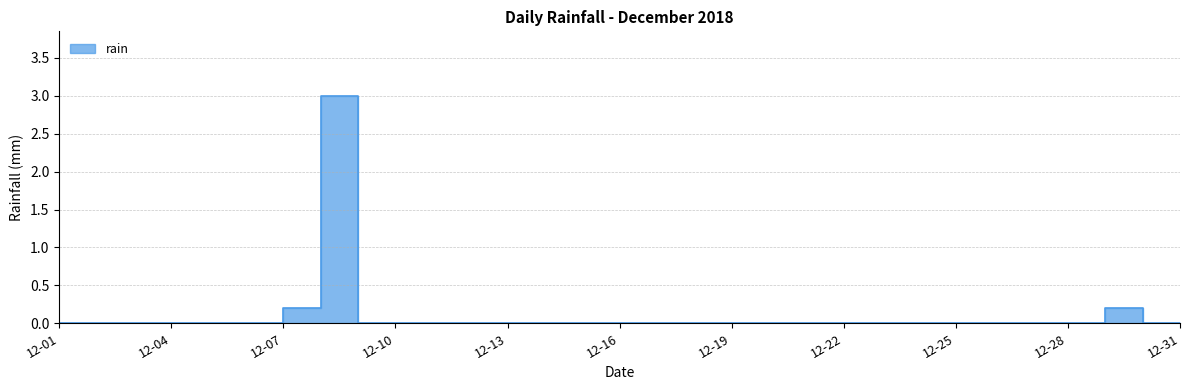

Rank the categories by value from lowest to highest.

2018-12-01, 2018-12-02, 2018-12-03, 2018-12-04, 2018-12-05, 2018-12-06, 2018-12-09, 2018-12-10, 2018-12-11, 2018-12-12, 2018-12-13, 2018-12-14, 2018-12-15, 2018-12-16, 2018-12-17, 2018-12-18, 2018-12-19, 2018-12-20, 2018-12-21, 2018-12-22, 2018-12-23, 2018-12-24, 2018-12-25, 2018-12-26, 2018-12-27, 2018-12-28, 2018-12-30, 2018-12-31, 2018-12-07, 2018-12-29, 2018-12-08